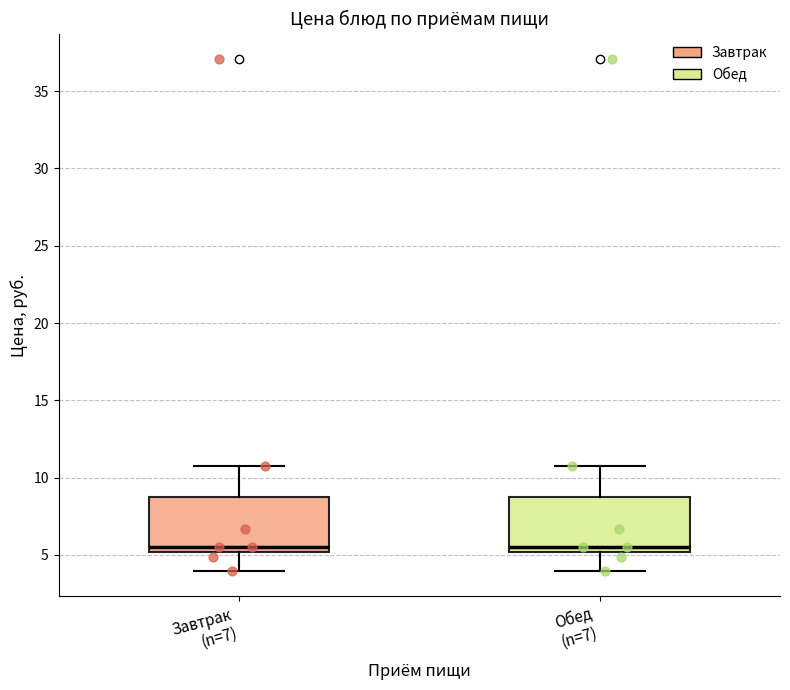

Reading left to right, transcribe this box plot: for each box, give where its median line is, the range the box spans, and where its two whiskers end, as read against the y-axis. The values are not printed on the chart, so give them approximately, as read against the axis.

Завтрак (n=7): median 5.5, box 5.0 to 8.5, whiskers 4.0 to 11.0
Обед (n=7): median 5.5, box 5.0 to 8.5, whiskers 4.0 to 11.0